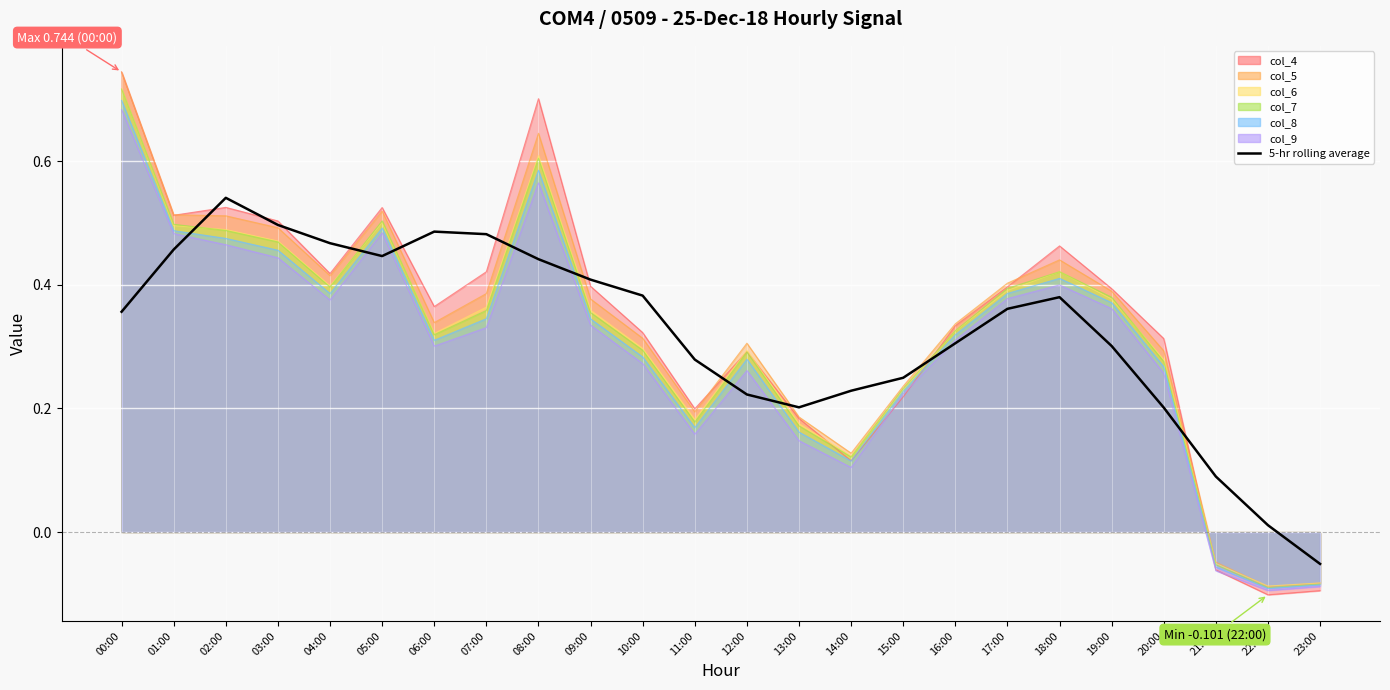

Reading left to right, transcribe all the data shown in this chart.

0.4	0.5	0.5	0.5	0.5	0.4	0.5	0.5	0.4	0.4	0.4	0.3	0.2	0.2	0.2	0.2	0.3	0.4	0.4	0.3	0.2	0.1	0.0	-0.1